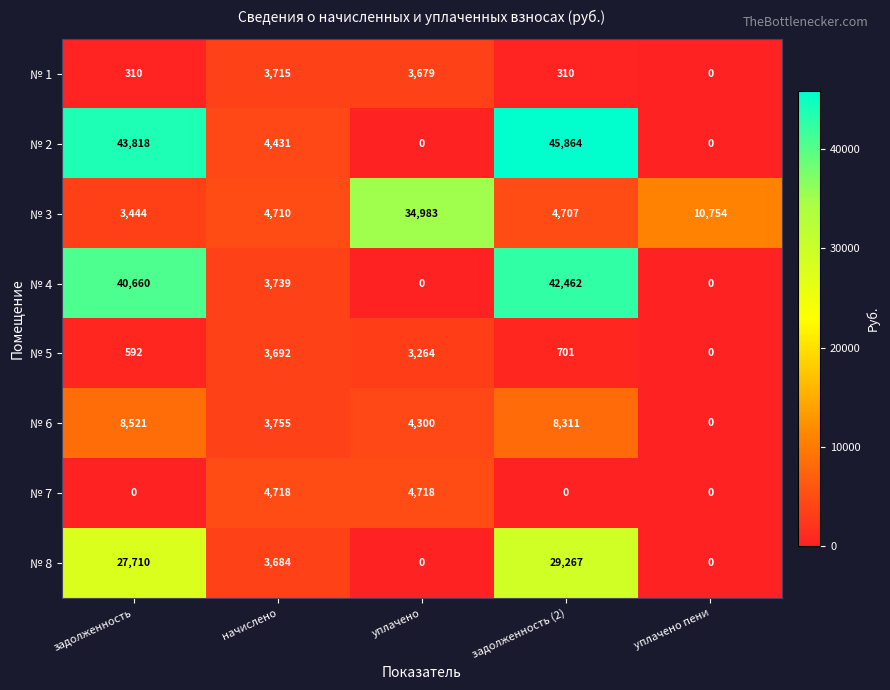

Which label corresponds to the largest value in the chart?

задолженность (2)